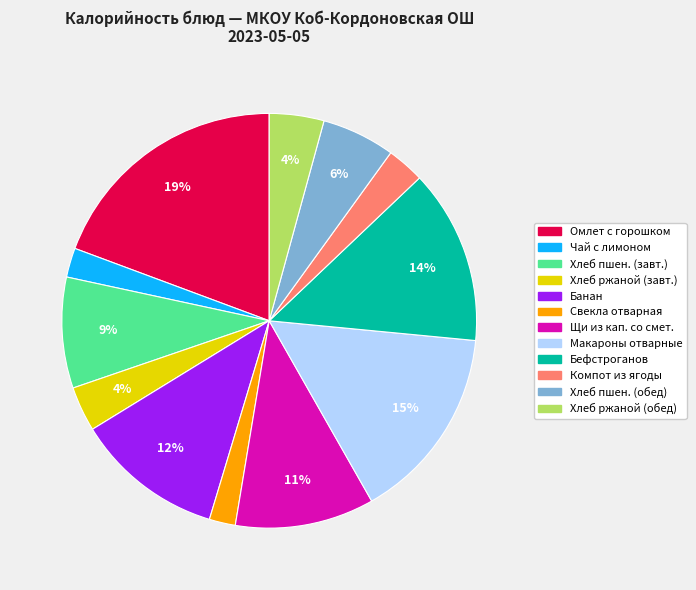

To the nearest percent, what is the difference between the largest and smallest slice percentages?

17%